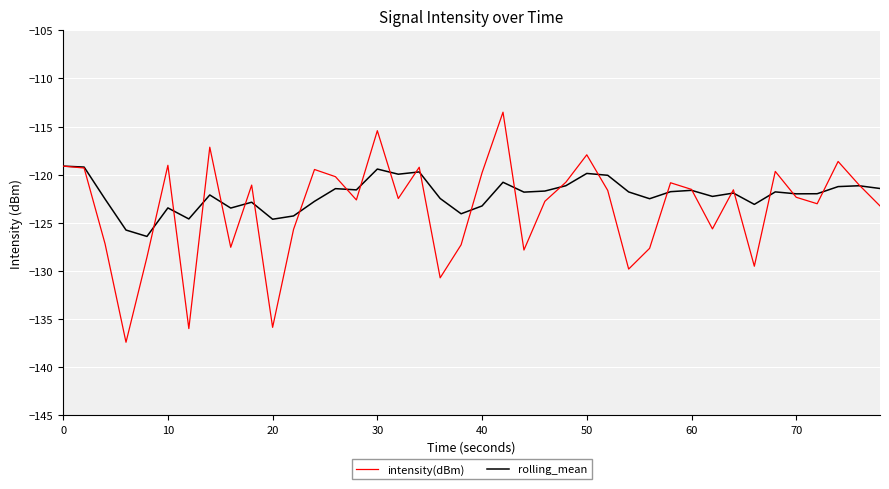

What is the maximum value shown in the chart?

-113.5